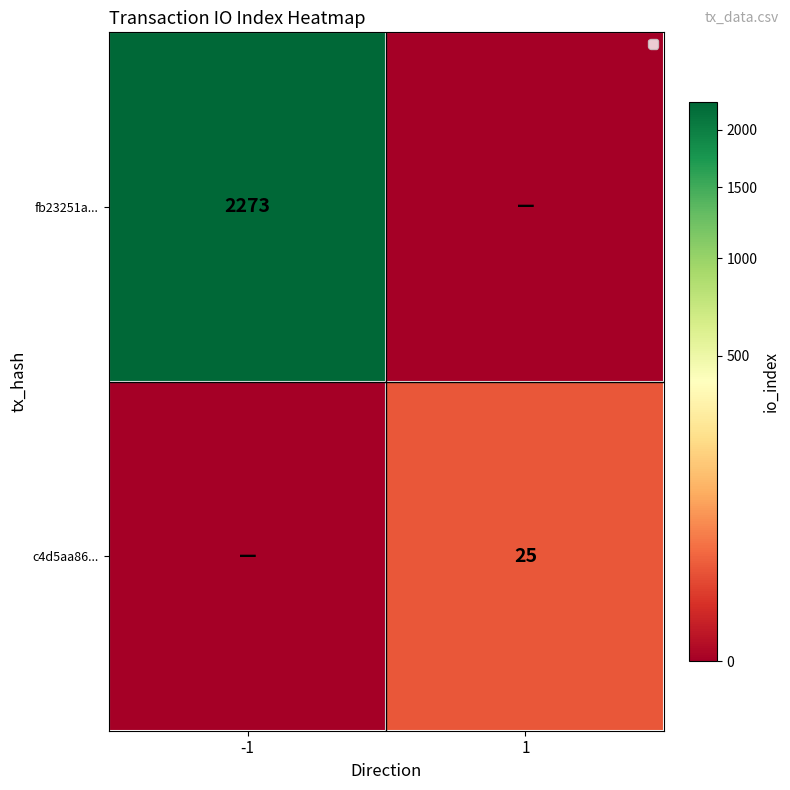

True or false: c4d5aa86... has a value of 25 at 1.

True